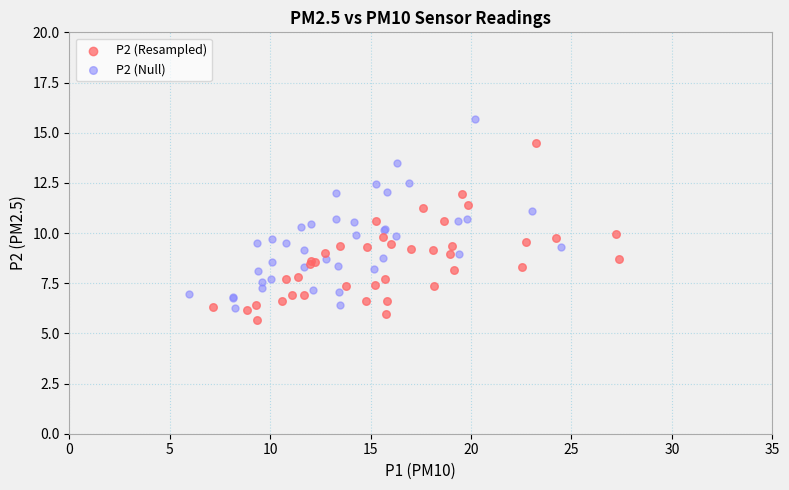

Which series reaches the maximum Y coordinate?

P2 (Null)